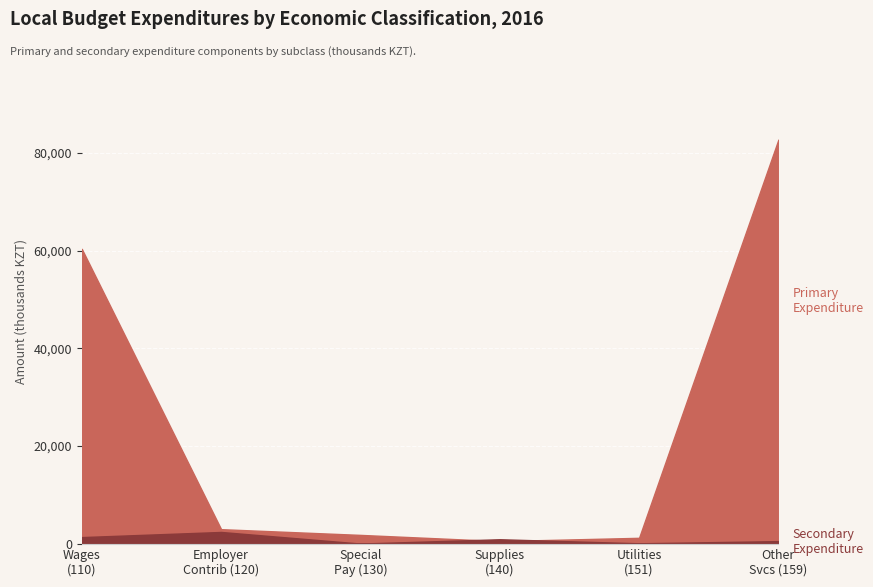

Count the number of categories in the chart.

6